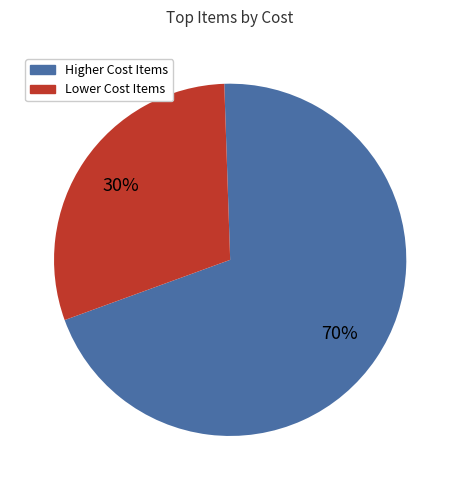

To the nearest percent, what portion does Higher Cost Items represent?

70%